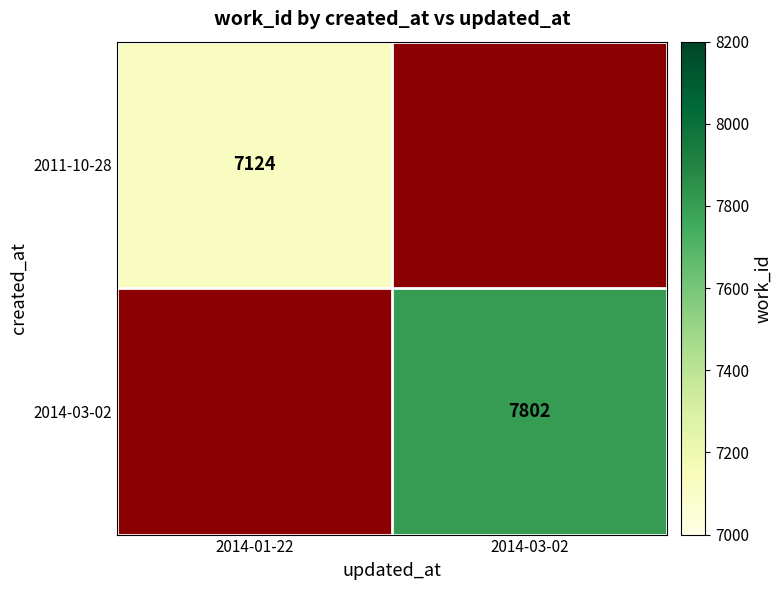

True or false: 2011-10-28 has a value of 1769 at 2014-01-22.

False